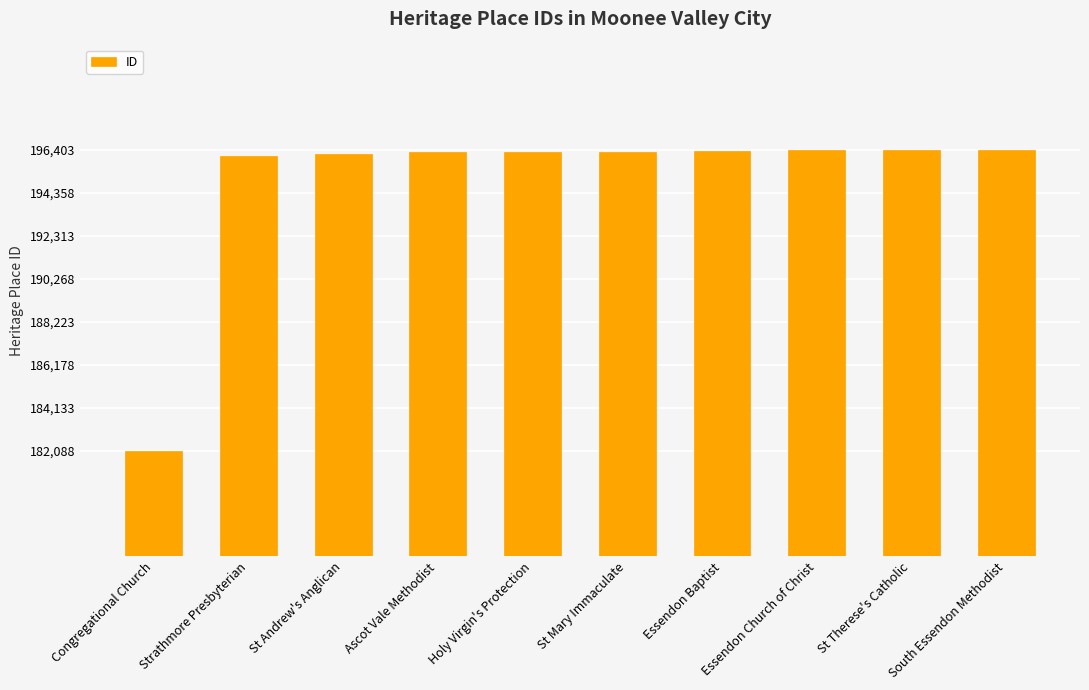

What is the ratio of the value at Essendon Baptist to the value at Ascot Vale Methodist?

1.0